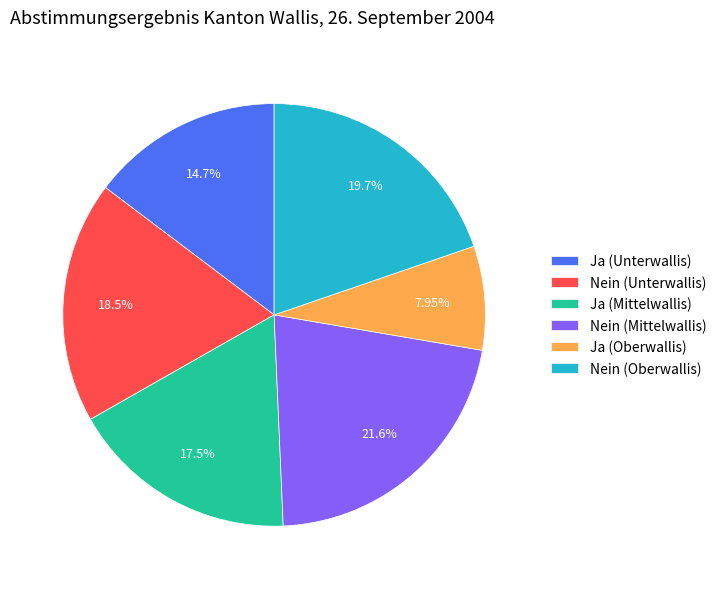

What is the ratio of the value at Nein (Mittelwallis) to the value at Ja (Unterwallis)?

1.5